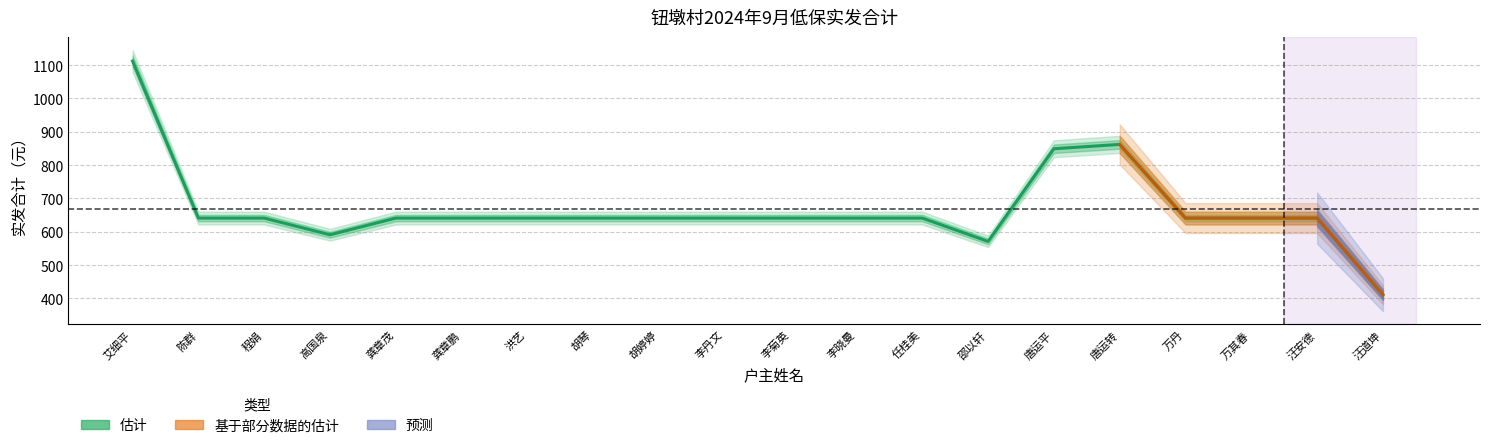

What is the label of the 17th point from the left?

万丹